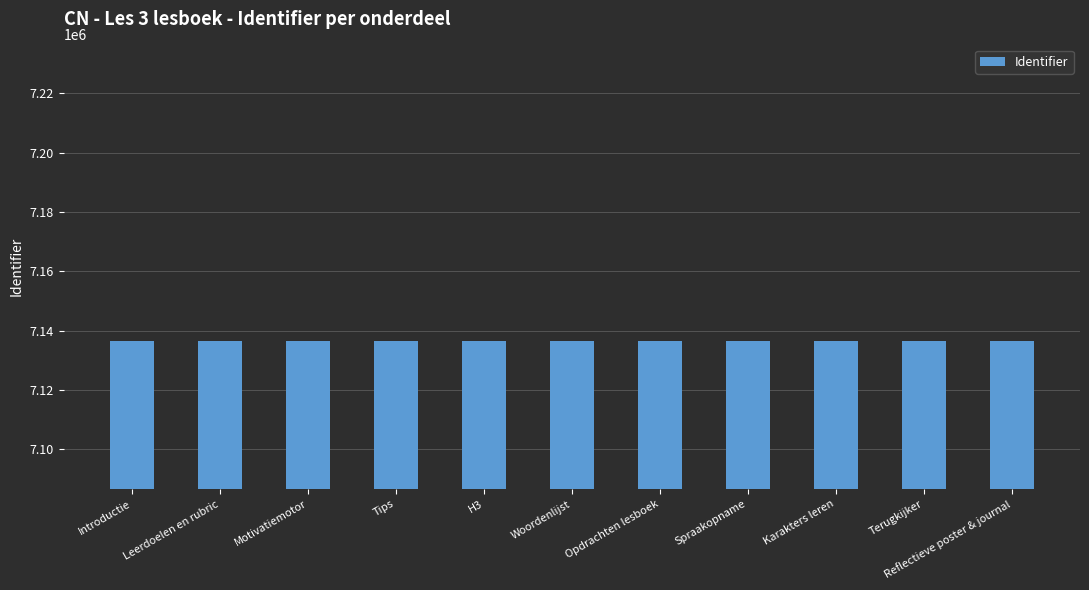

What is the label of the 1st bar from the left?

Introductie